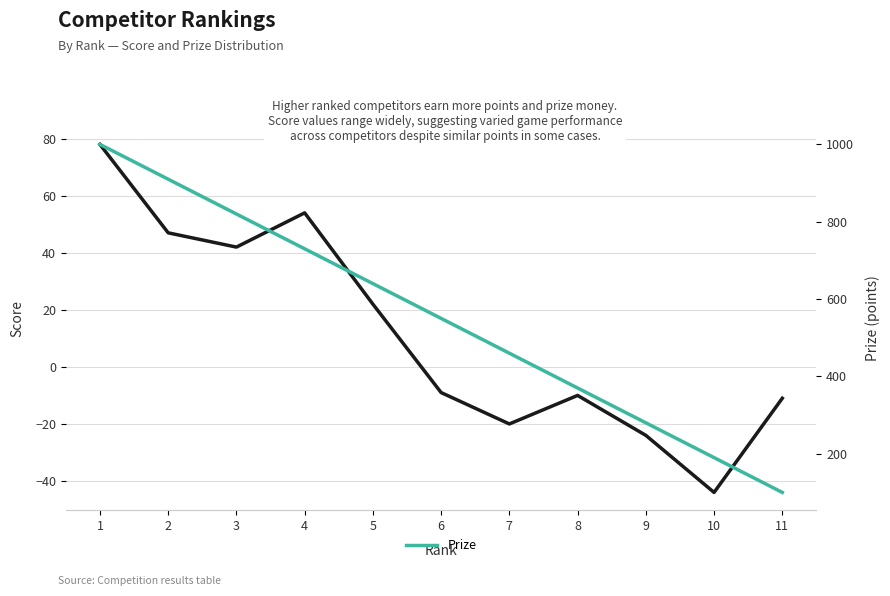

True or false: Score has a value of 42 at 3.

True